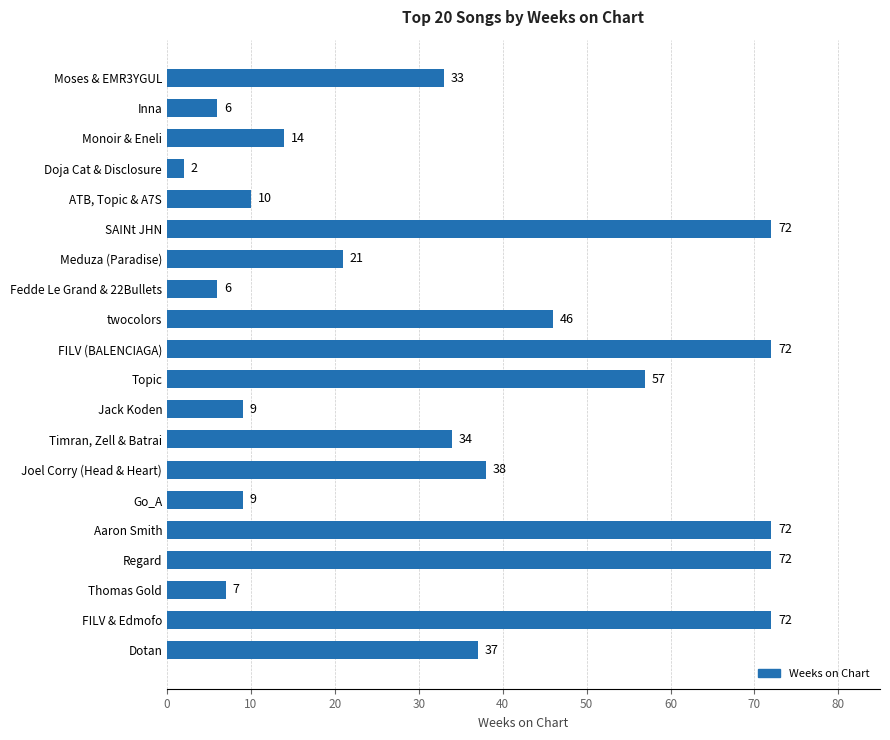

Reading top to bottom, list all the values displayed in this chart.

Moses & EMR3YGUL=33	Inna=6	Monoir & Eneli=14	Doja Cat & Disclosure=2	ATB, Topic & A7S=10	SAINt JHN=72	Meduza (Paradise)=21	Fedde Le Grand & 22Bullets=6	twocolors=46	FILV (BALENCIAGA)=72	Topic=57	Jack Koden=9	Timran, Zell & Batrai=34	Joel Corry (Head & Heart)=38	Go_A=9	Aaron Smith=72	Regard=72	Thomas Gold=7	FILV & Edmofo=72	Dotan=37